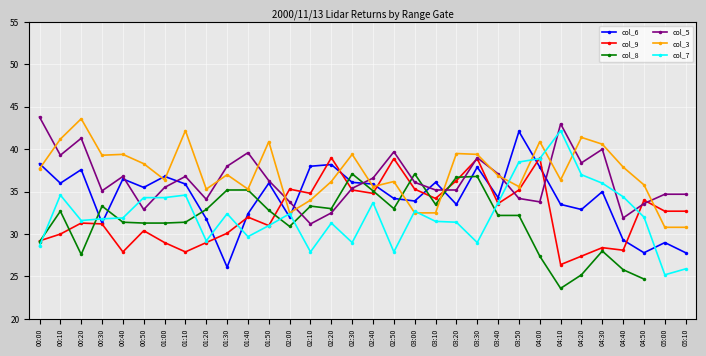

Where is the first local minimum for col_3?

00:30